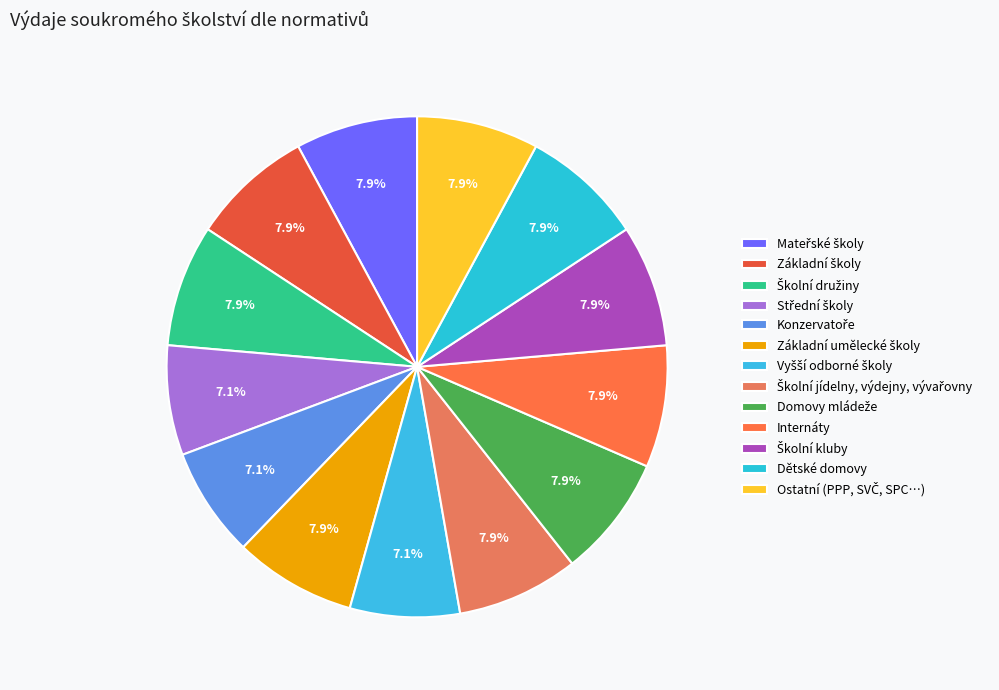

To the nearest percent, what is the difference between the largest and smallest slice percentages?

1%